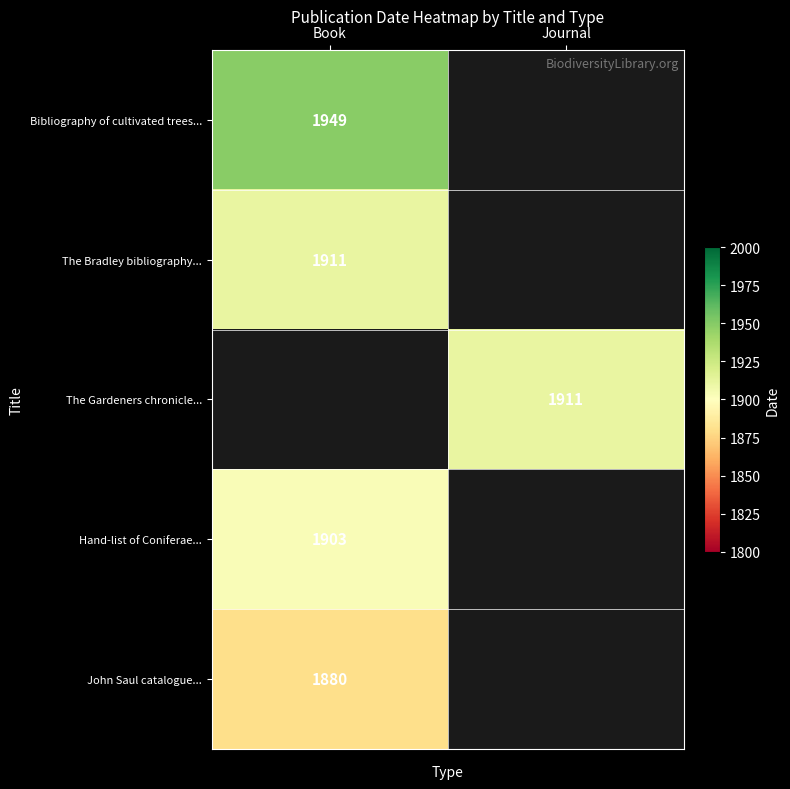

The John Saul catalogue... series shows 1037 at Book. True or false?

False